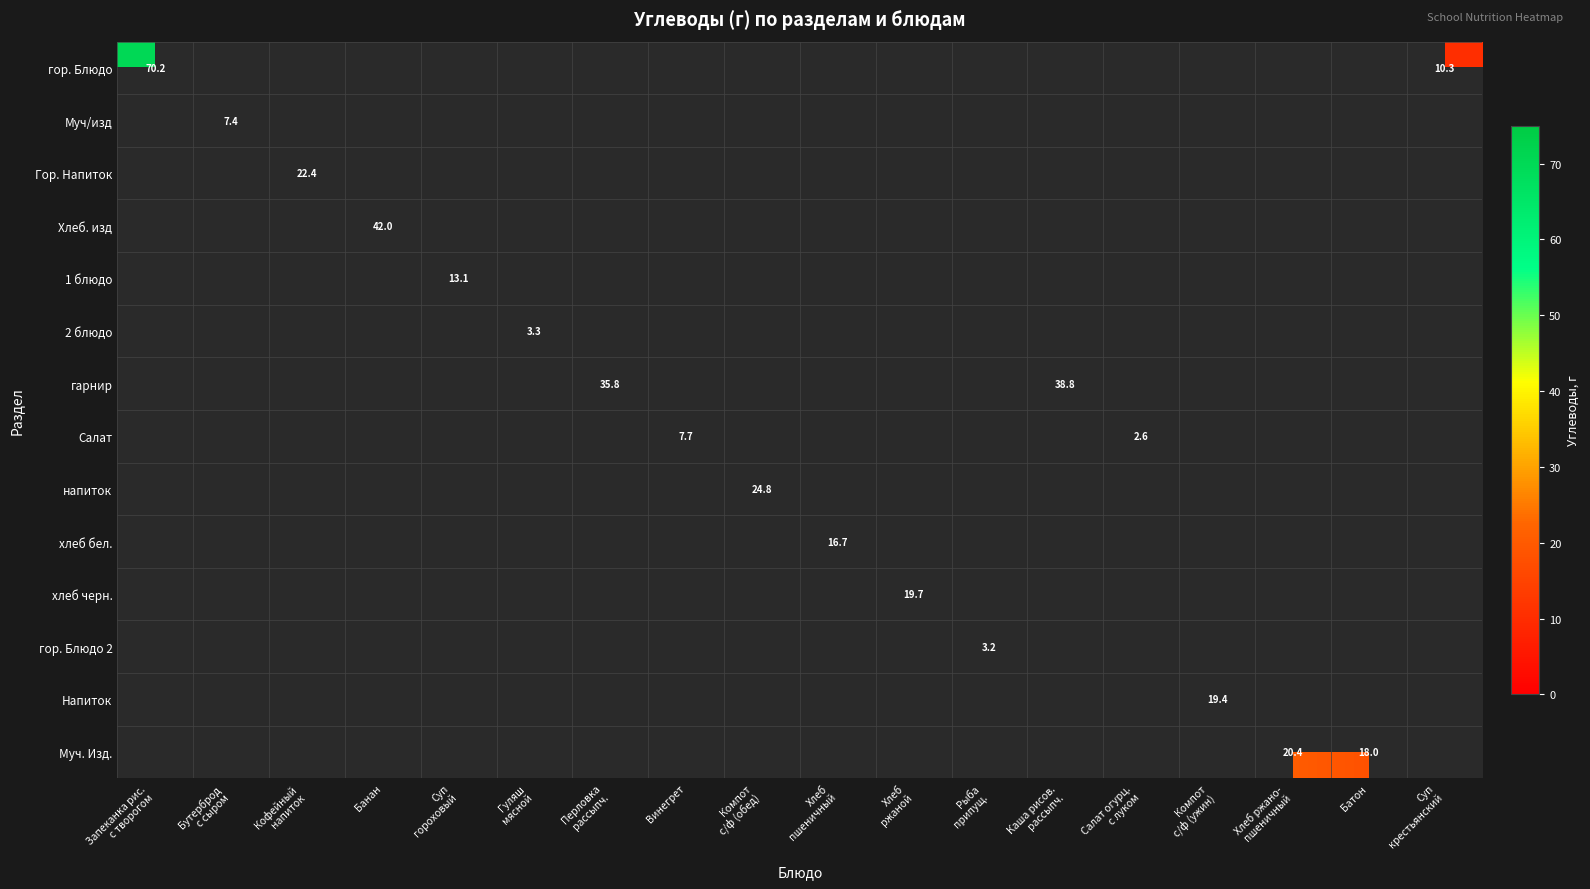

True or false: Хлеб. изд has a value of 60.7 at Банан.

False